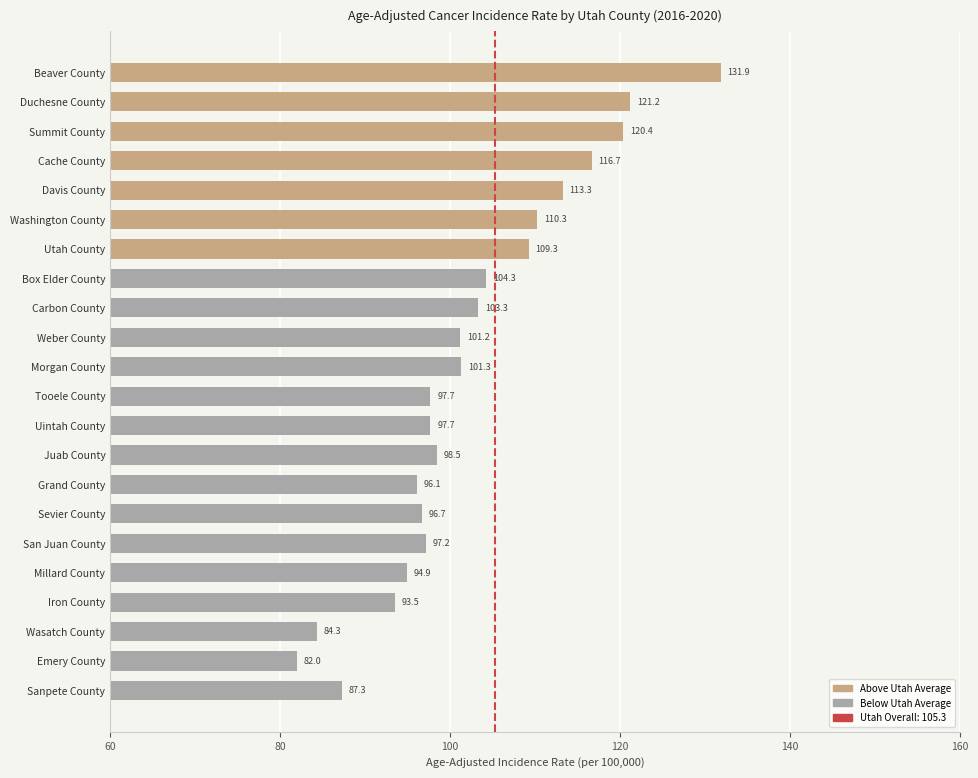

What is the difference between the second highest and minimum values?

39.2